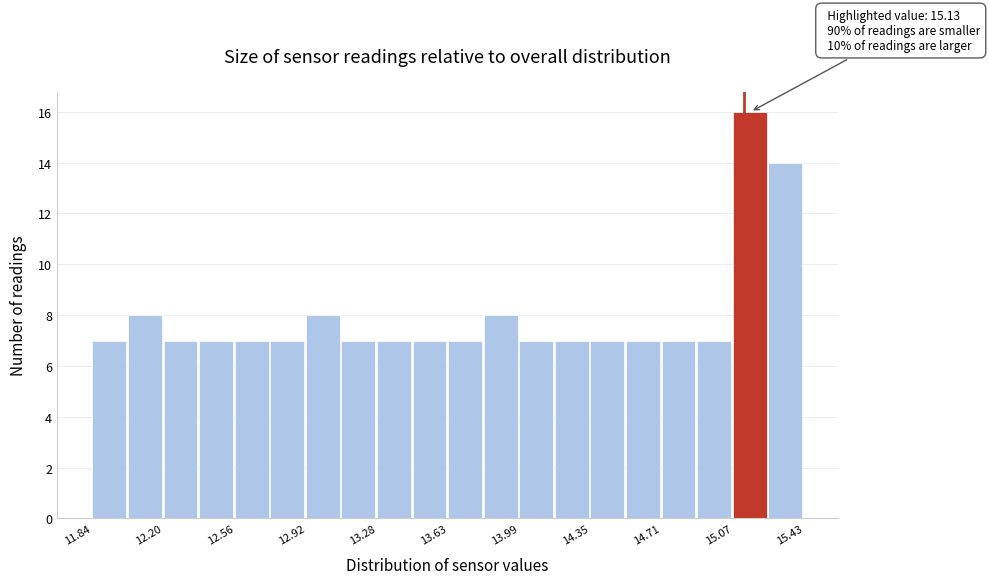

Around what value on the x-axis is the tallest bar? Give the approximate position of its centre, as read against the axis.

15.15